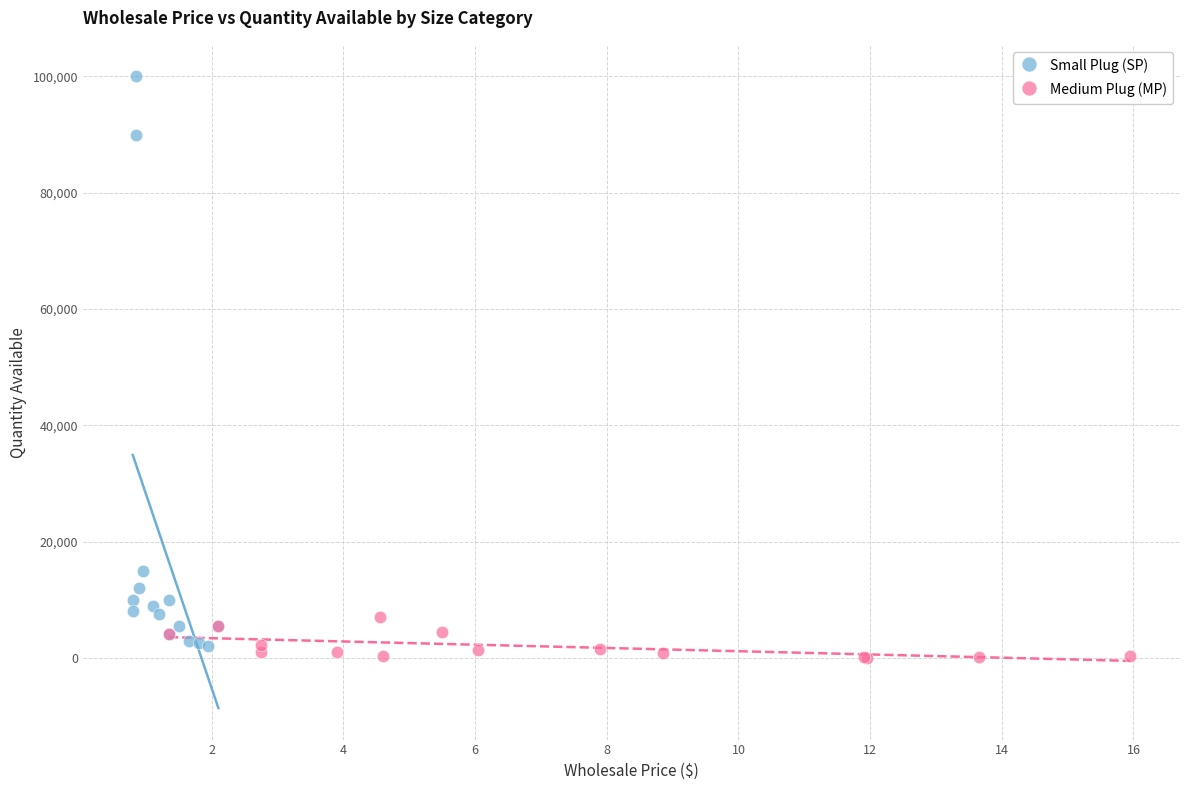

What are all the series names shown in the legend?

Small Plug (SP), Medium Plug (MP)